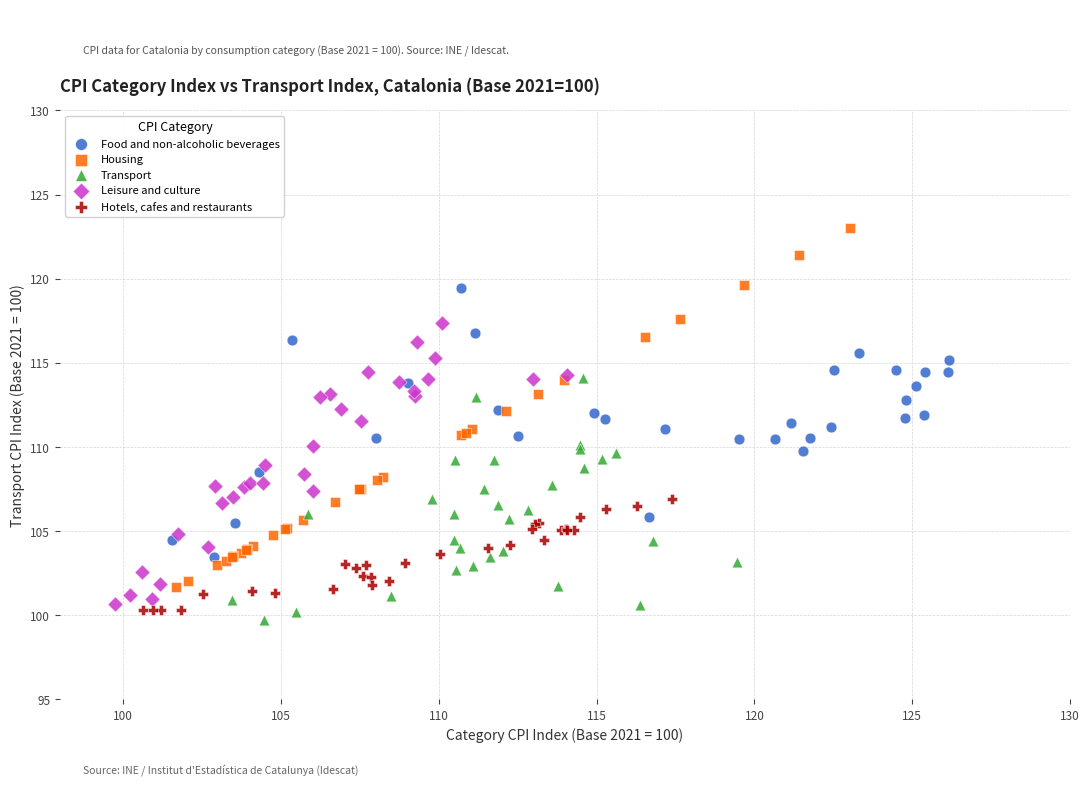

Which series has the widest spread of Y values?

Housing